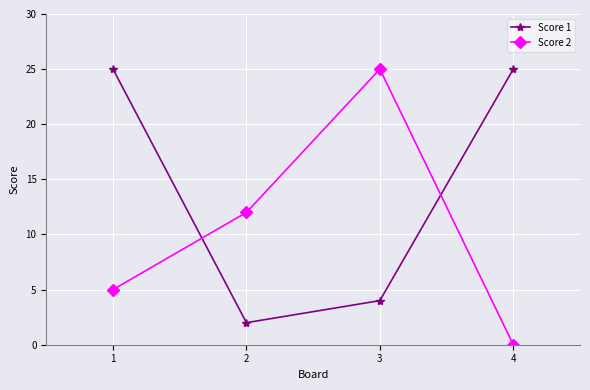

What is the spread (max minus min) of values at 2?

10